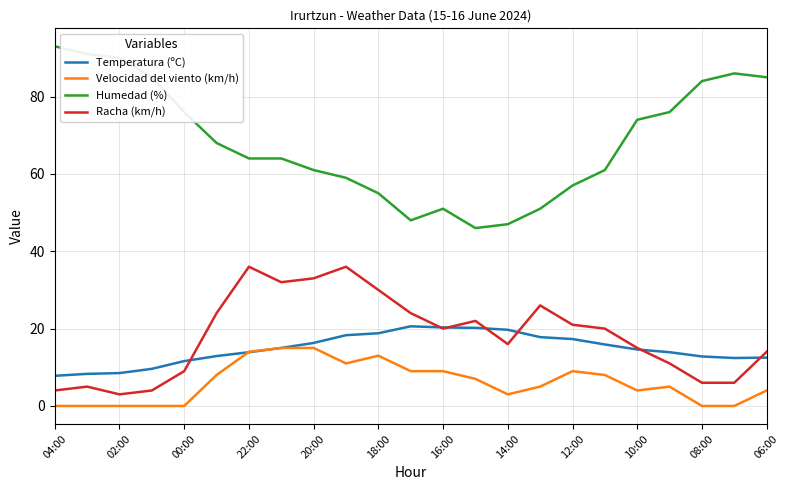

Which series has the largest total across all categories?

Humedad (%)